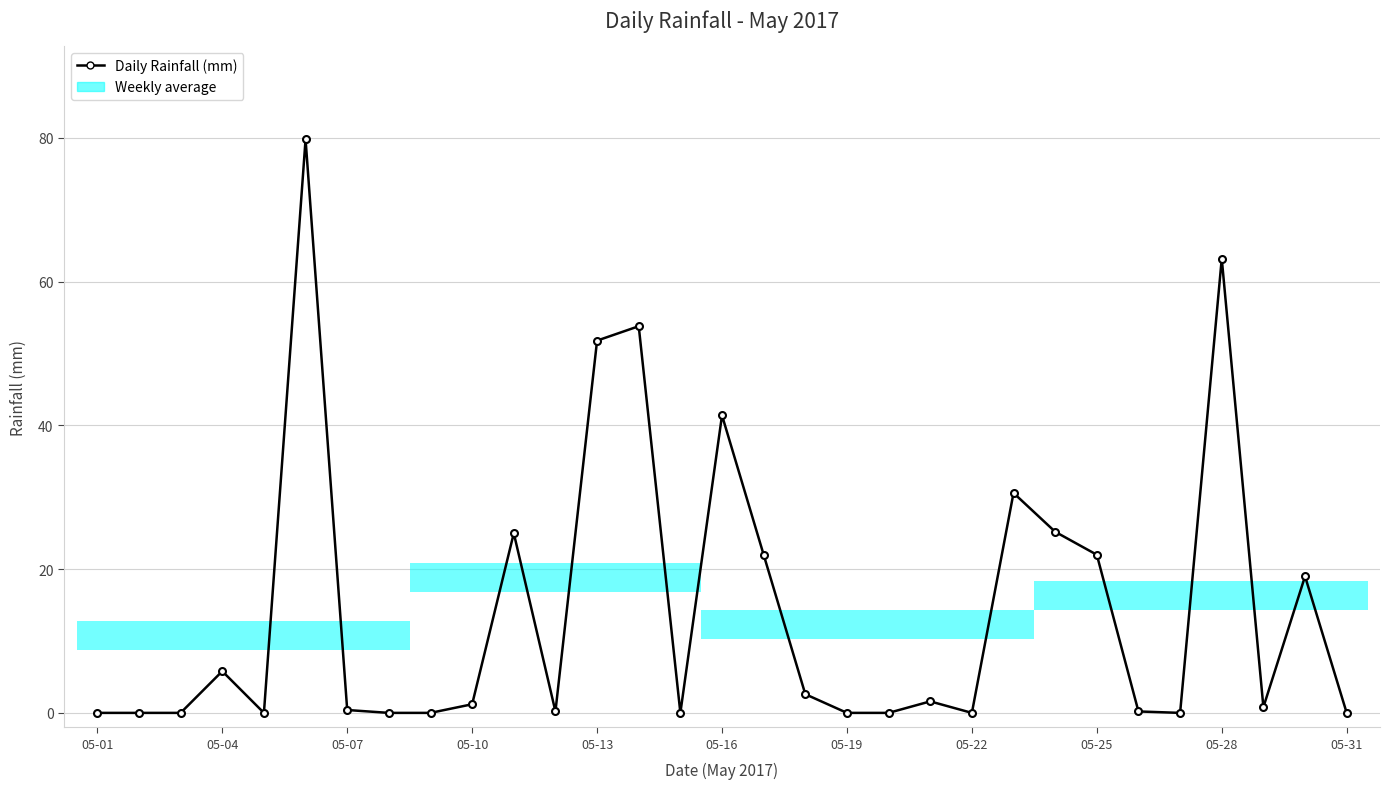

What is the difference between the maximum and minimum values?

79.8